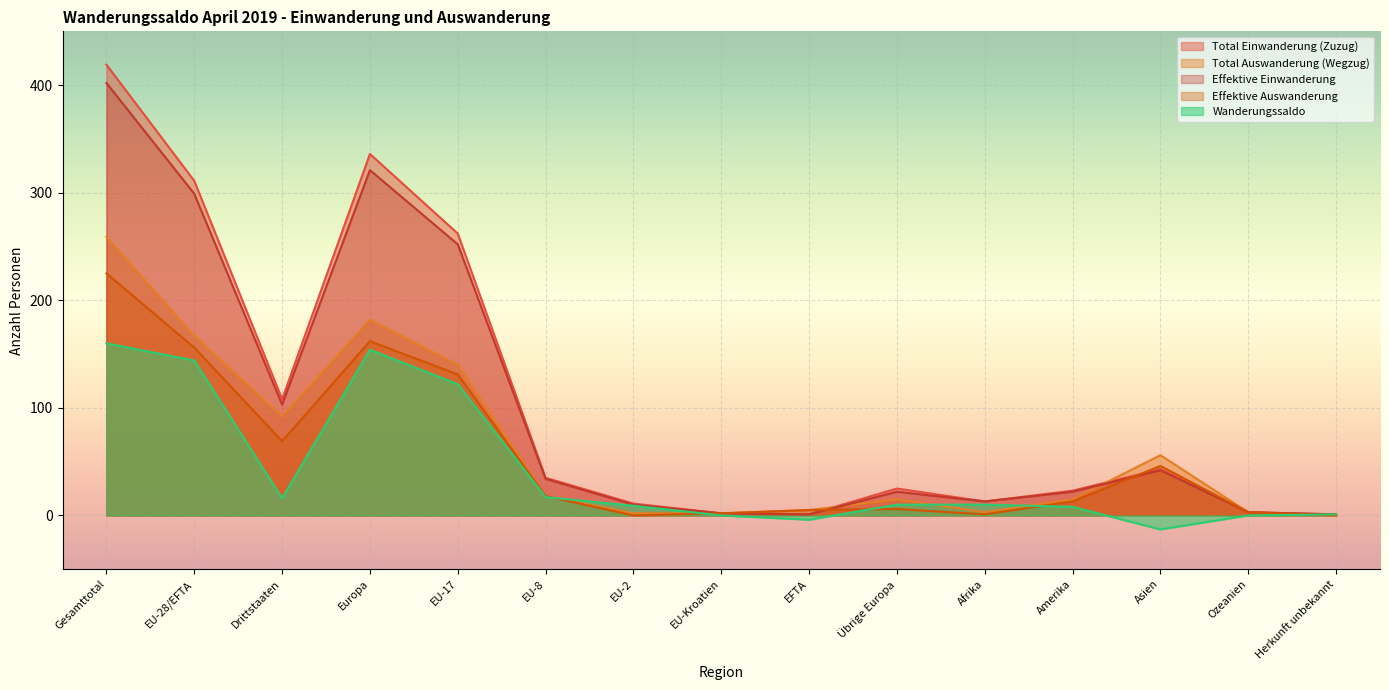

True or false: Total Einwanderung (Zuzug) has more than 2 interior local peaks.

True